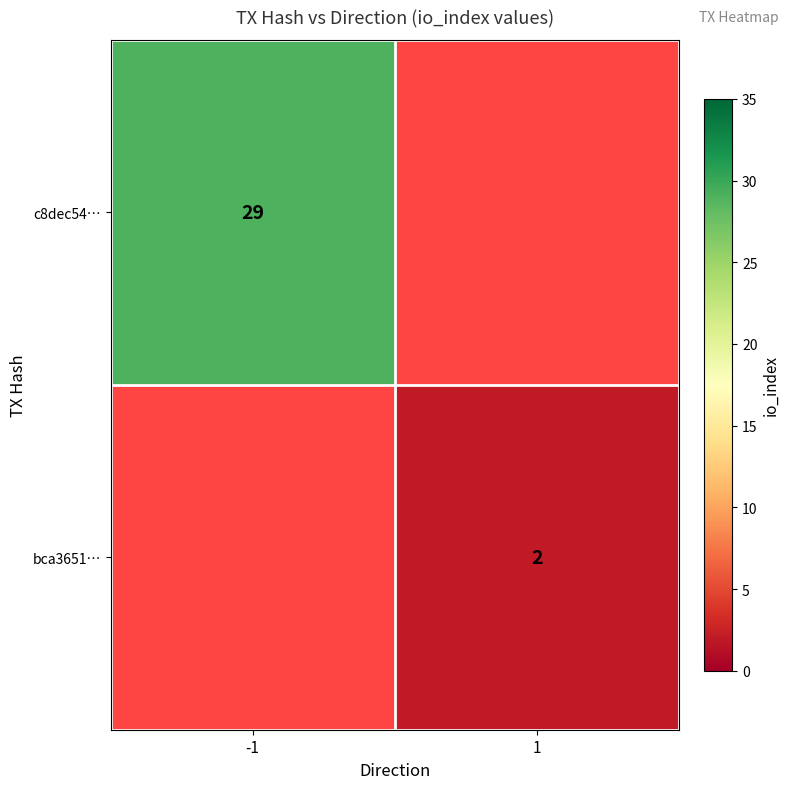

The value of bca3651… at 1 is 2. True or false?

True